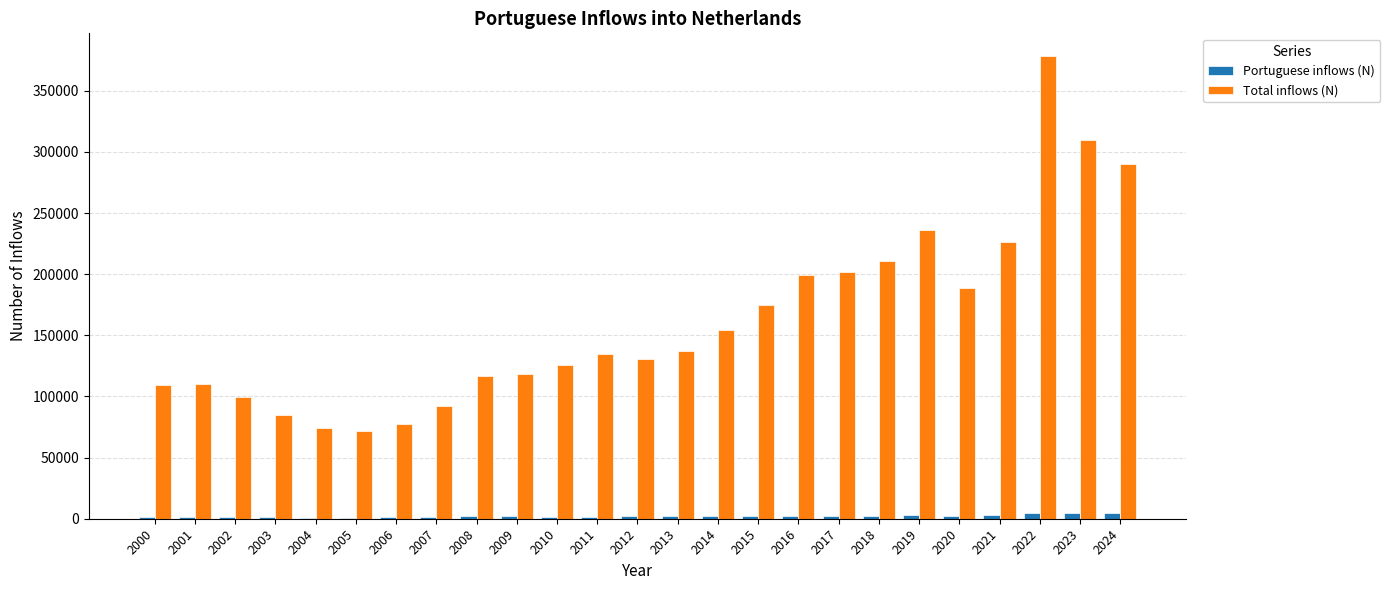

True or false: Total inflows (N) has a value of 310013 at 2023.

True